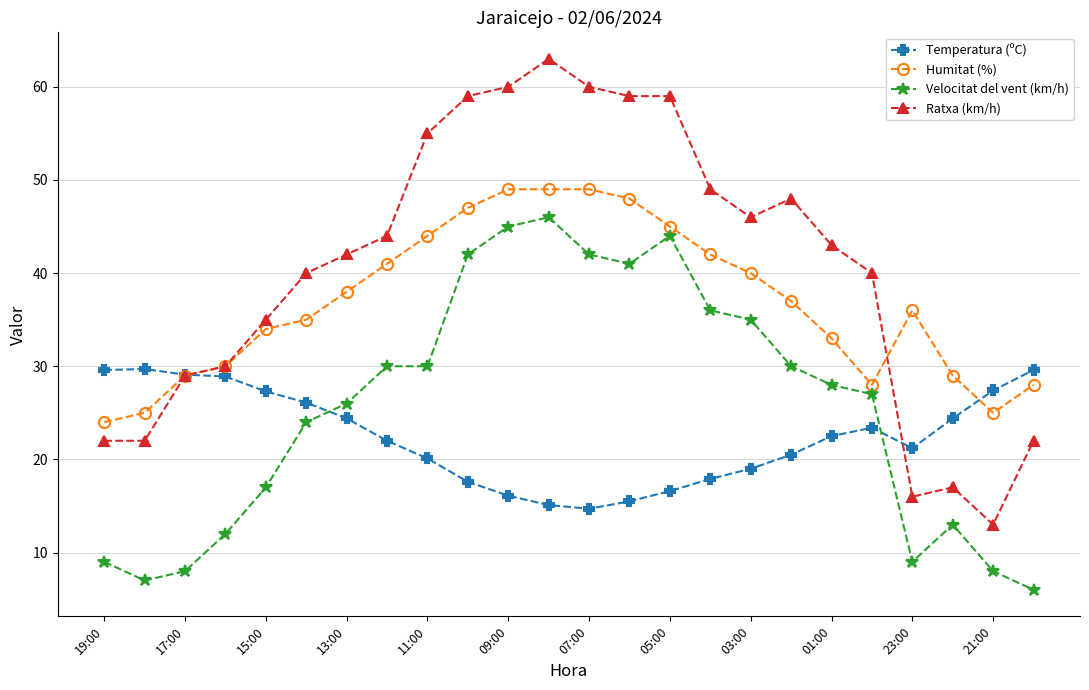

List the series in order of their overall mean, lowest first.

Temperatura (ºC), Velocitat del vent (km/h), Humitat (%), Ratxa (km/h)